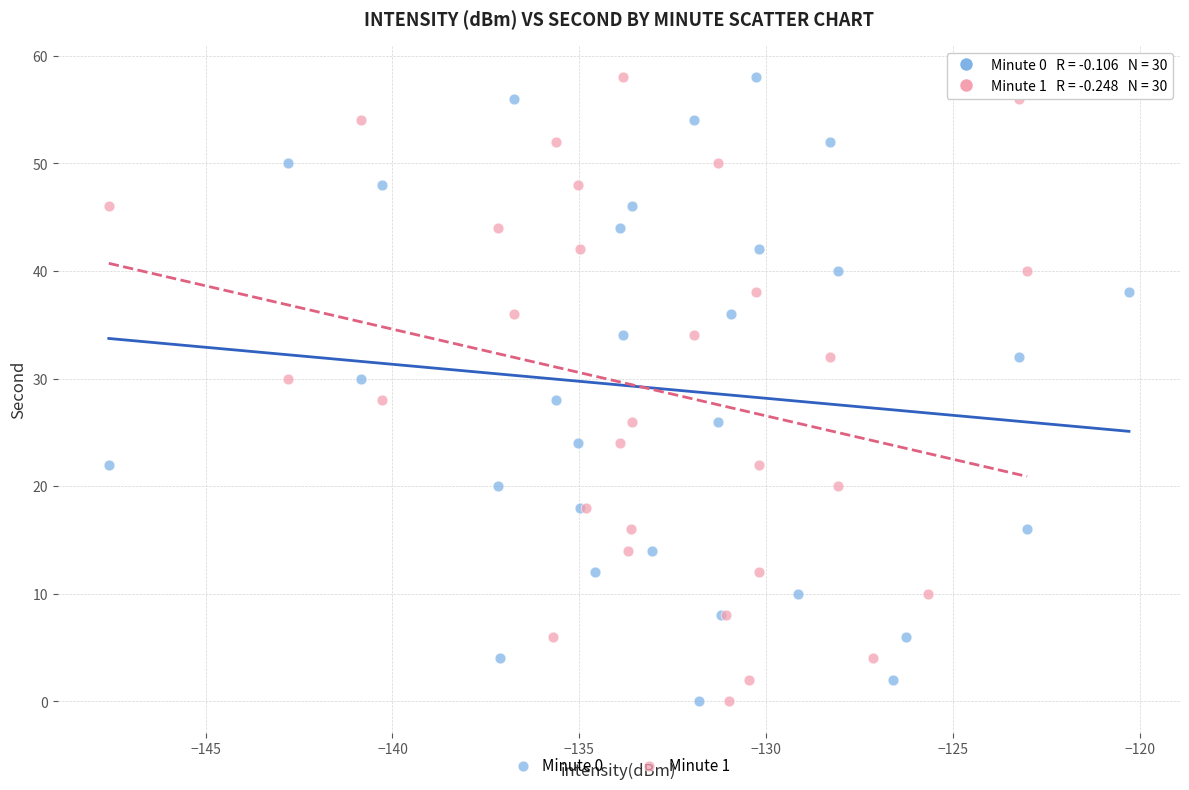

What are all the series names shown in the legend?

Minute 0, Minute 1